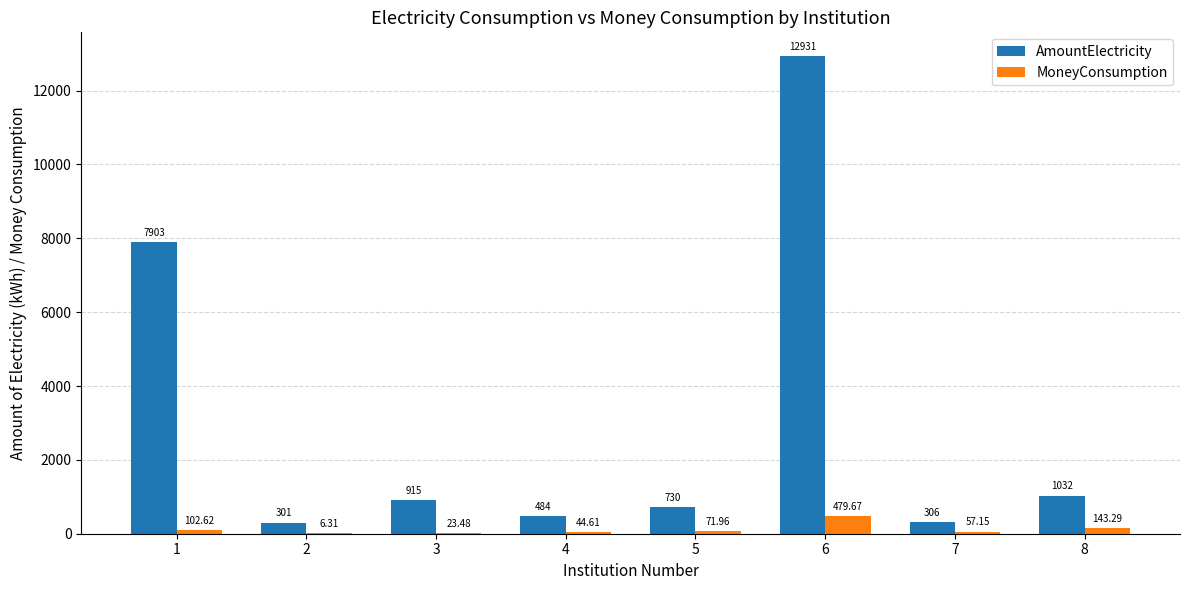

What is the sum of the AmountElectricity values at 1 and 3?

8818.0